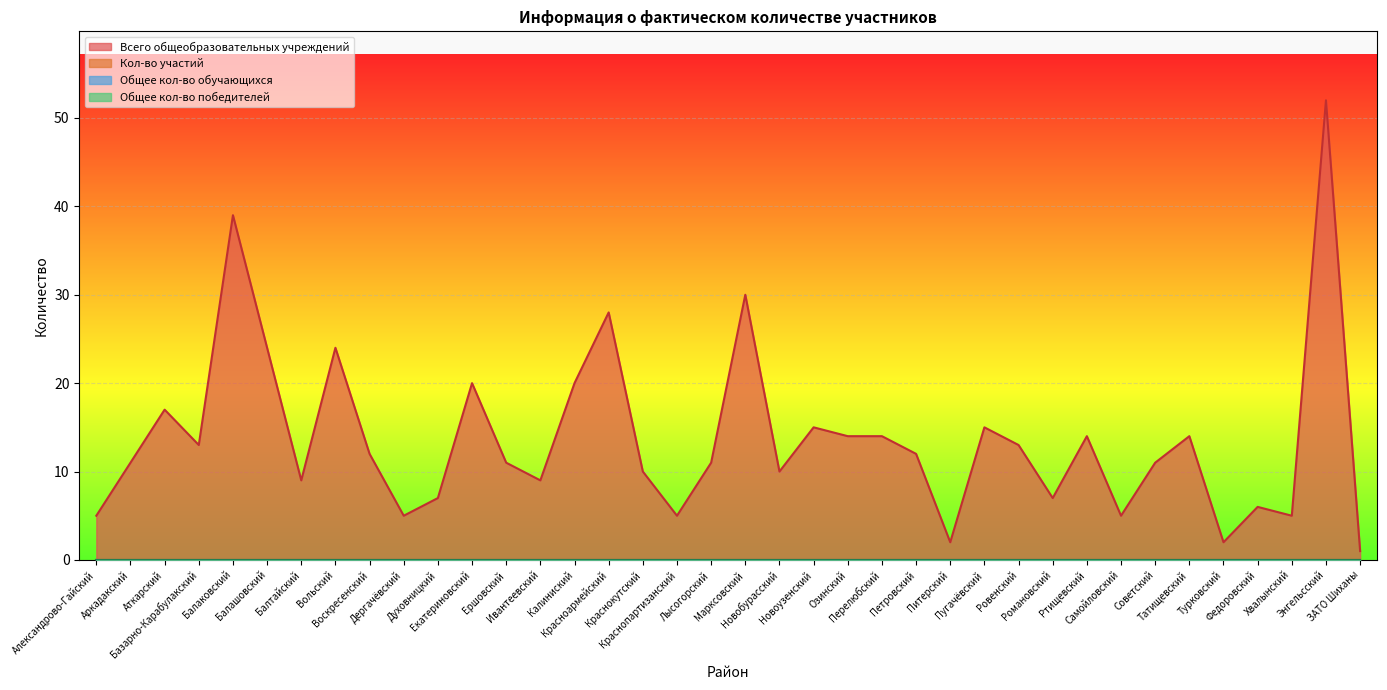

List the labels in order of Всего общеобразовательных учреждений value, largest first.

Энгельсский, Балаковский, Марксовский, Красноармейский, Балашовский, Вольский, Екатериновский, Калиниский, Аткарский, Новоузенский, Пугачёвский, Озинский, Перелюбский, Ртищевский, Татищевский, Базарно-Карабулакский, Ровенский, Воскресенский, Петровский, Аркадакский, Ершовский, Лысогорский, Советский, Краснокутский, Новобурасский, Балтайский, Ивантеевский, Духовницкий, Романовский, Федоровский, Александрово-Гайский, Дергачёвский, Краснопартизанский, Самойловский, Хвалынский, Питерский, Турковский, ЗАТО Шиханы